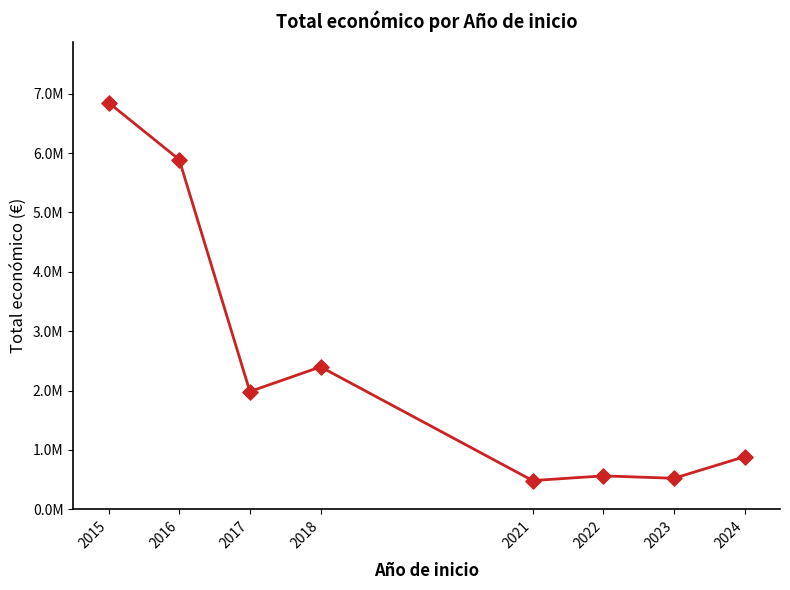

Between 2015 and 2023, which is larger?

2015